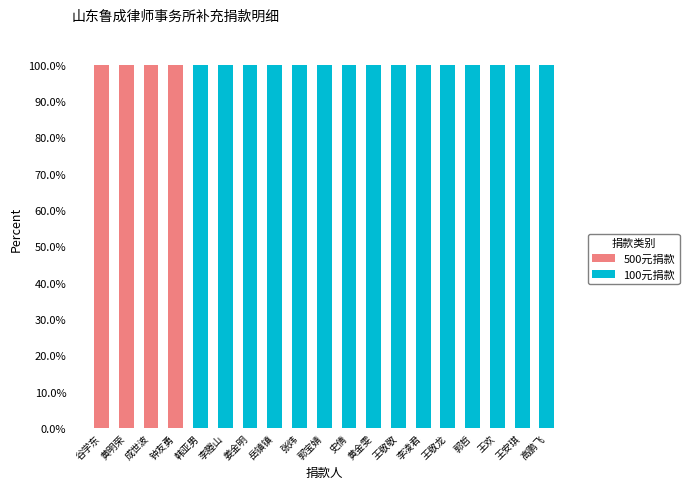

What is the highest value of the 500元捐款 series?

100